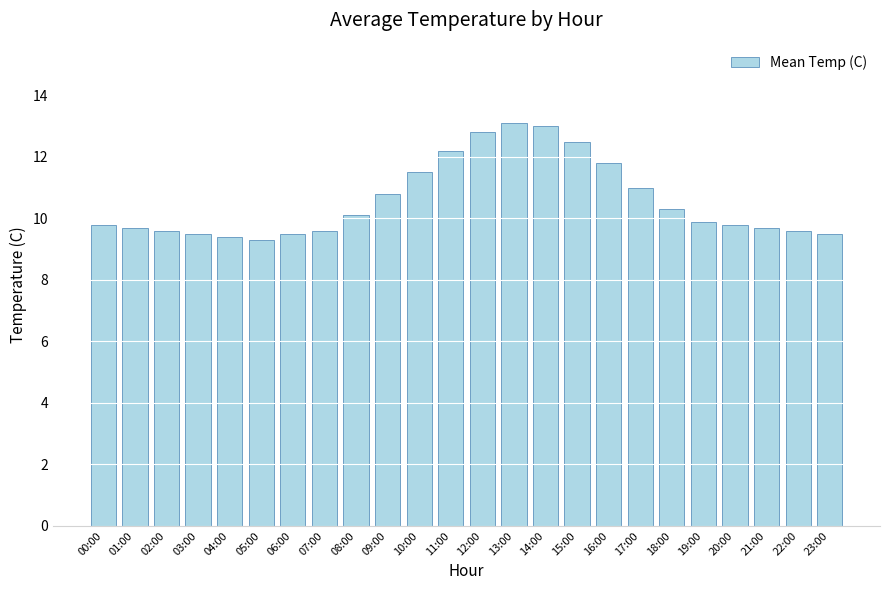

What is the smallest value displayed?

9.3